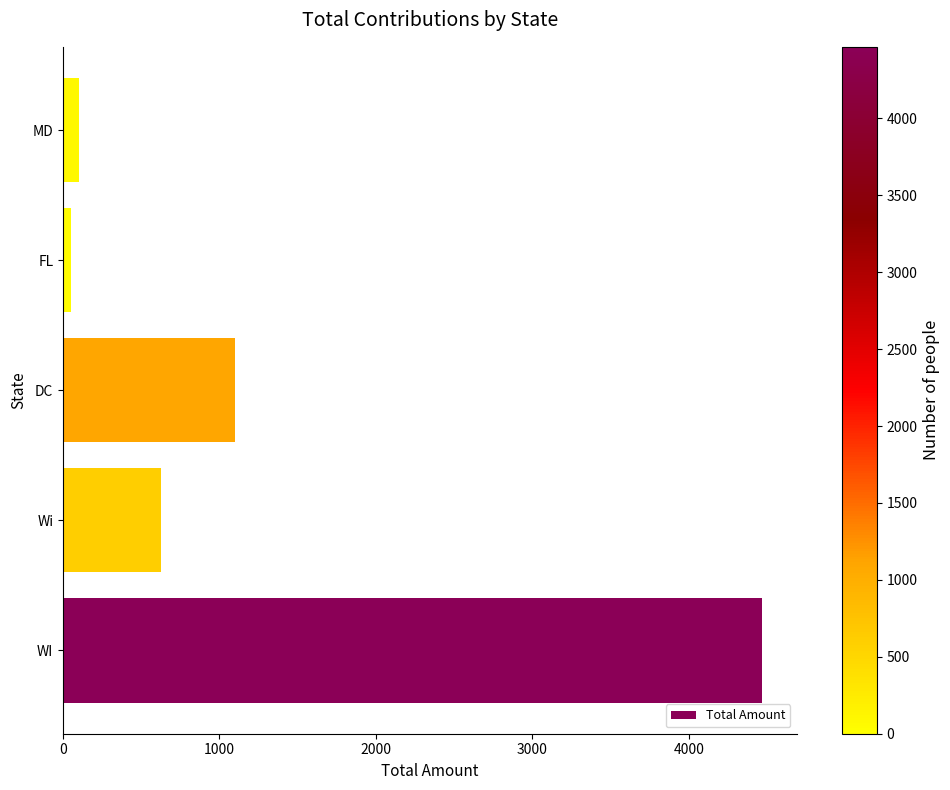

Which has a higher value, DC or MD?

DC